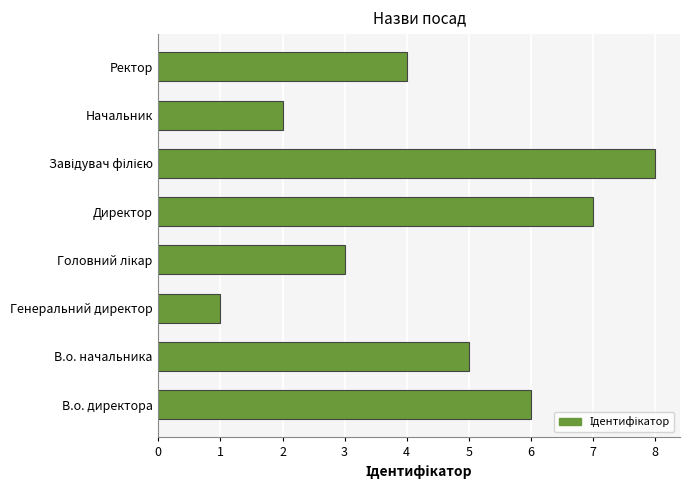

What value does the data have at Директор?

7